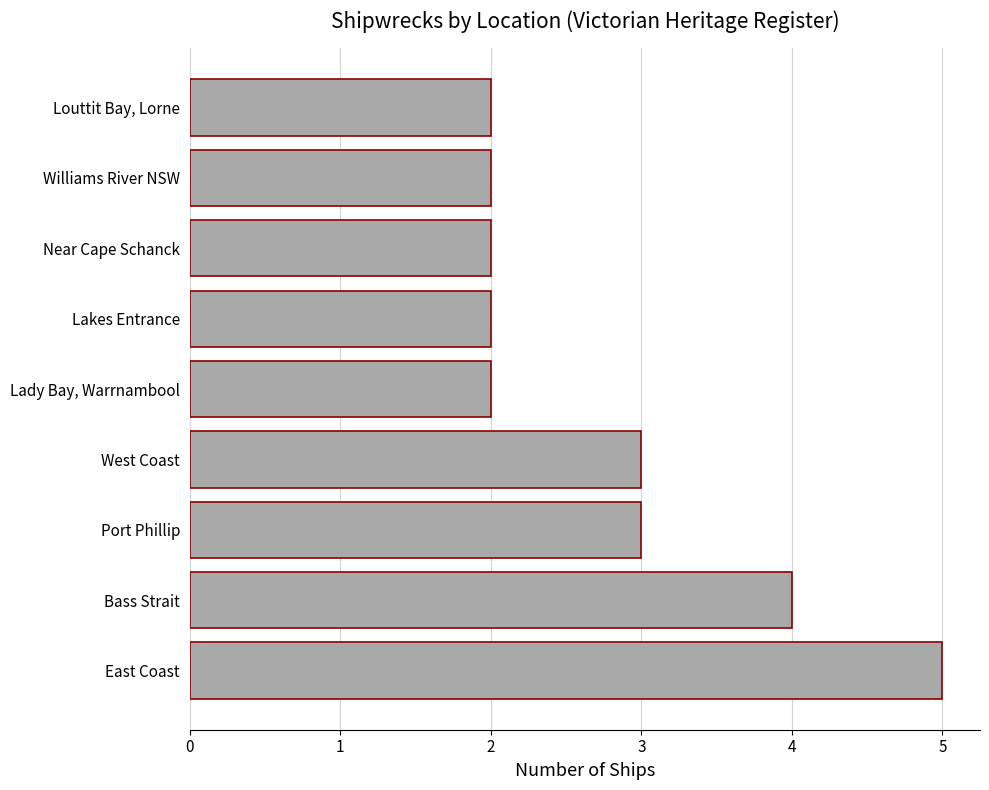

Reading bottom to top, transcribe all the data shown in this chart.

East Coast=5	Bass Strait=4	Port Phillip=3	West Coast=3	Lady Bay, Warrnambool=2	Lakes Entrance=2	Near Cape Schanck=2	Williams River NSW=2	Louttit Bay, Lorne=2